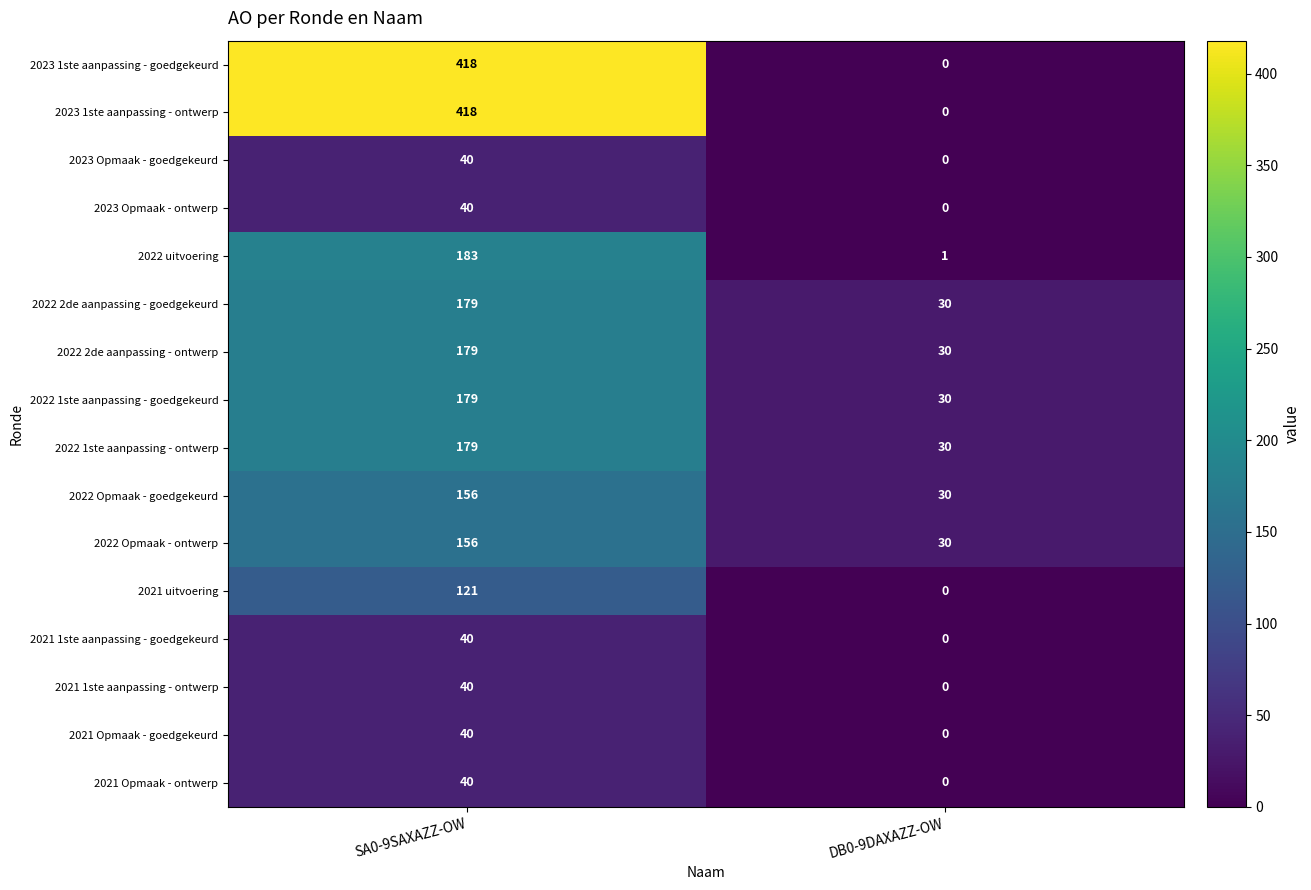

List the labels in order of 2021 Opmaak - ontwerp value, smallest first.

DB0-9DAXAZZ-OW, SA0-9SAXAZZ-OW